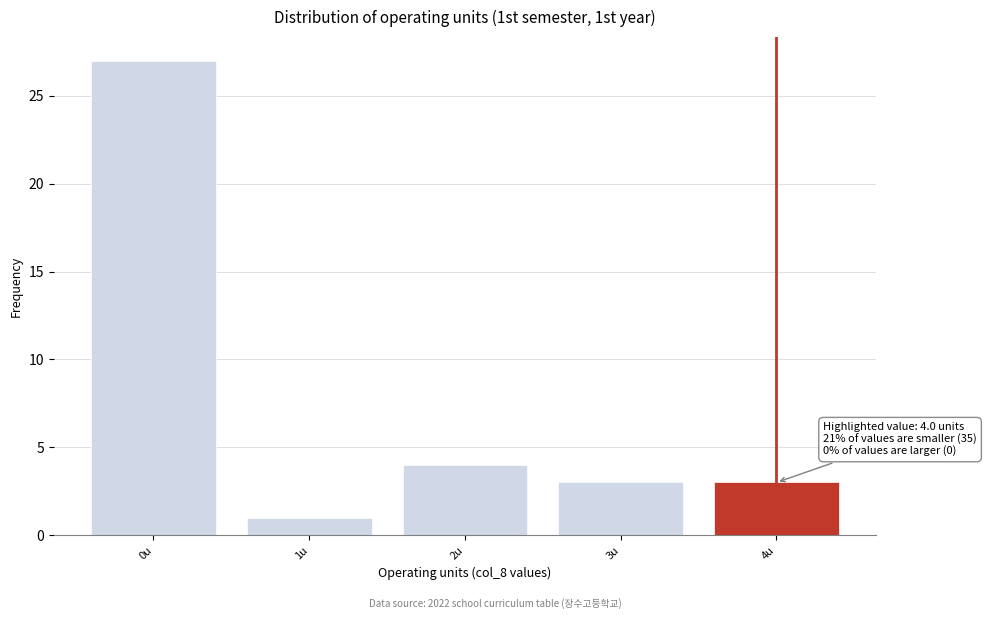

Reading left to right, extract all data points from this chart.

27	1	4	3	3